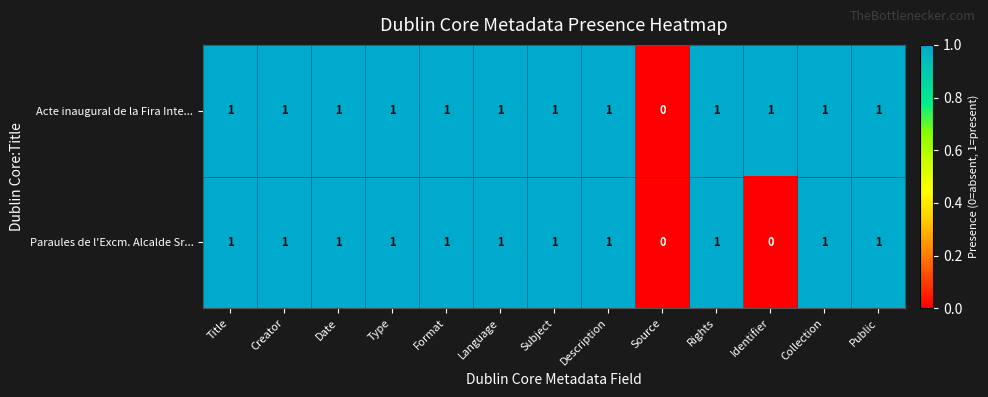

How many values in Paraules de l'Excm. Alcalde Sr... are above zero?

11